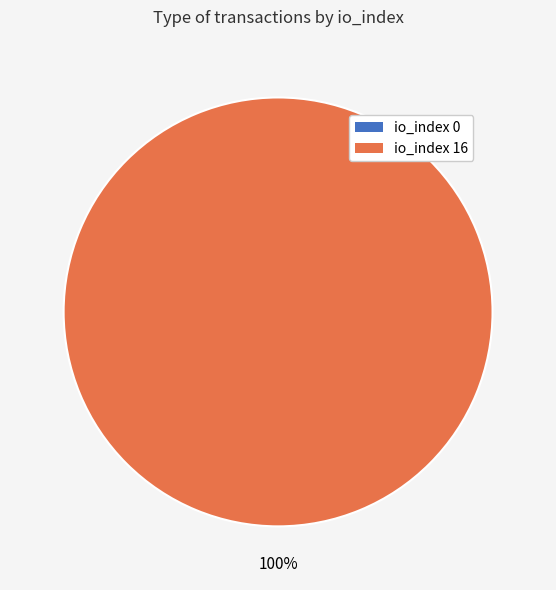

Rank the categories by value from lowest to highest.

tx_index_0, tx_index_16